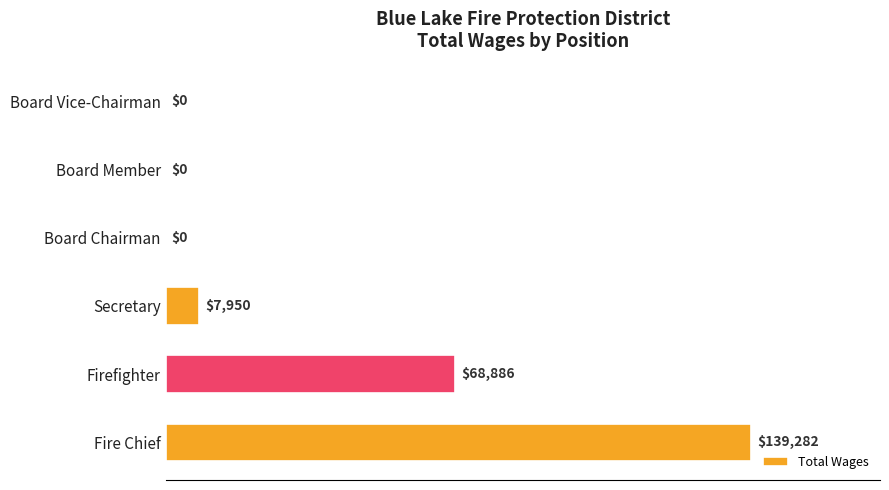

What is the sum of the values at Secretary and Board Member?

7950